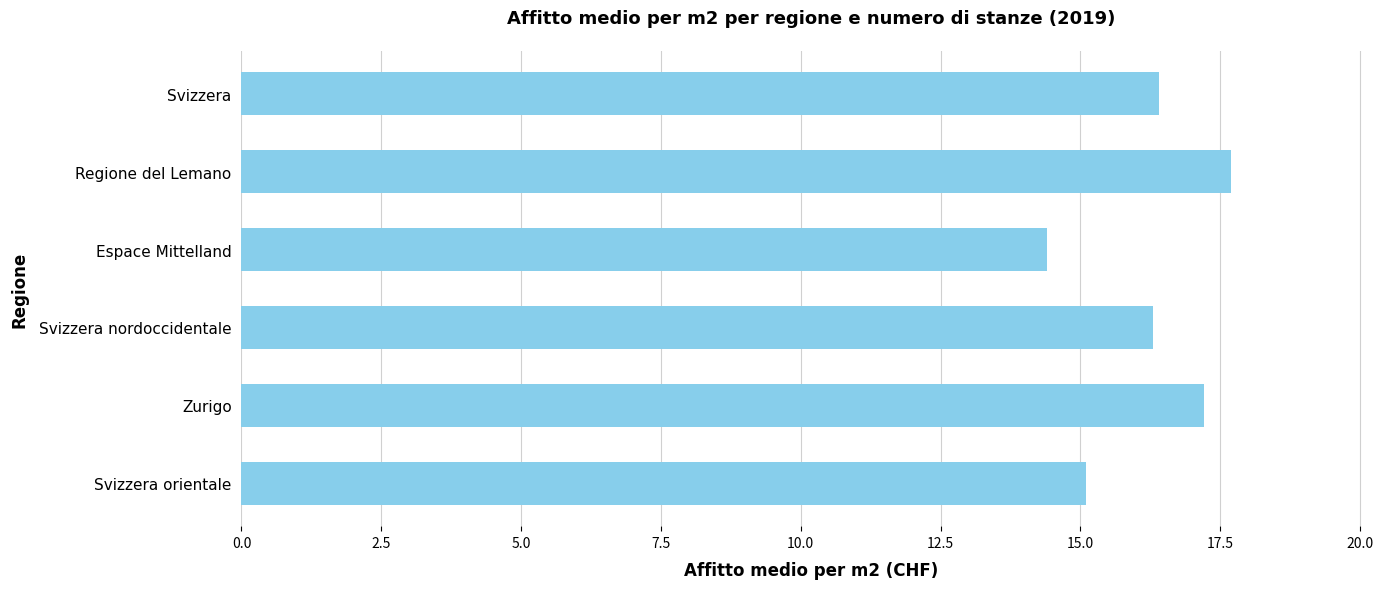

Reading top to bottom, transcribe all the data shown in this chart.

16.4	17.7	14.4	16.3	17.2	15.1